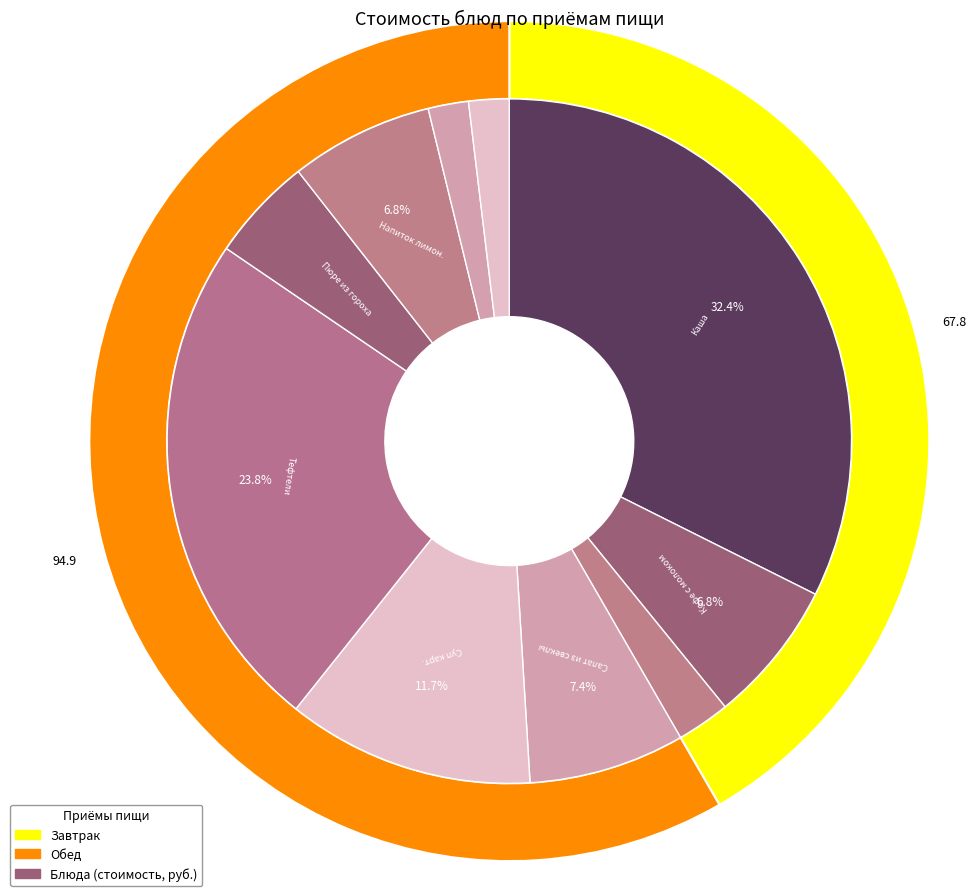

What percentage is the Хлеб пшеничный slice, to the nearest percent?

2%